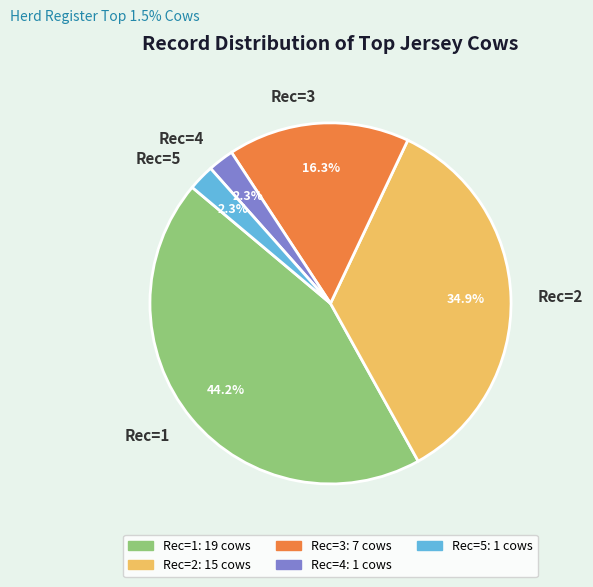

To the nearest percent, what is the average slice percentage?

20%